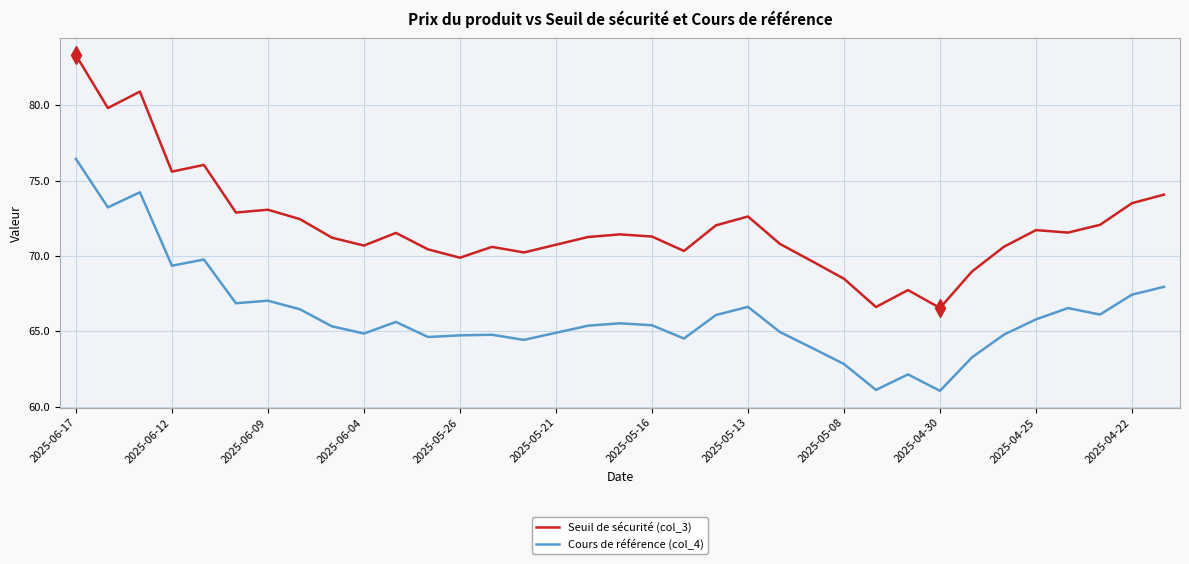

What is the minimum value shown in the chart?

61.1